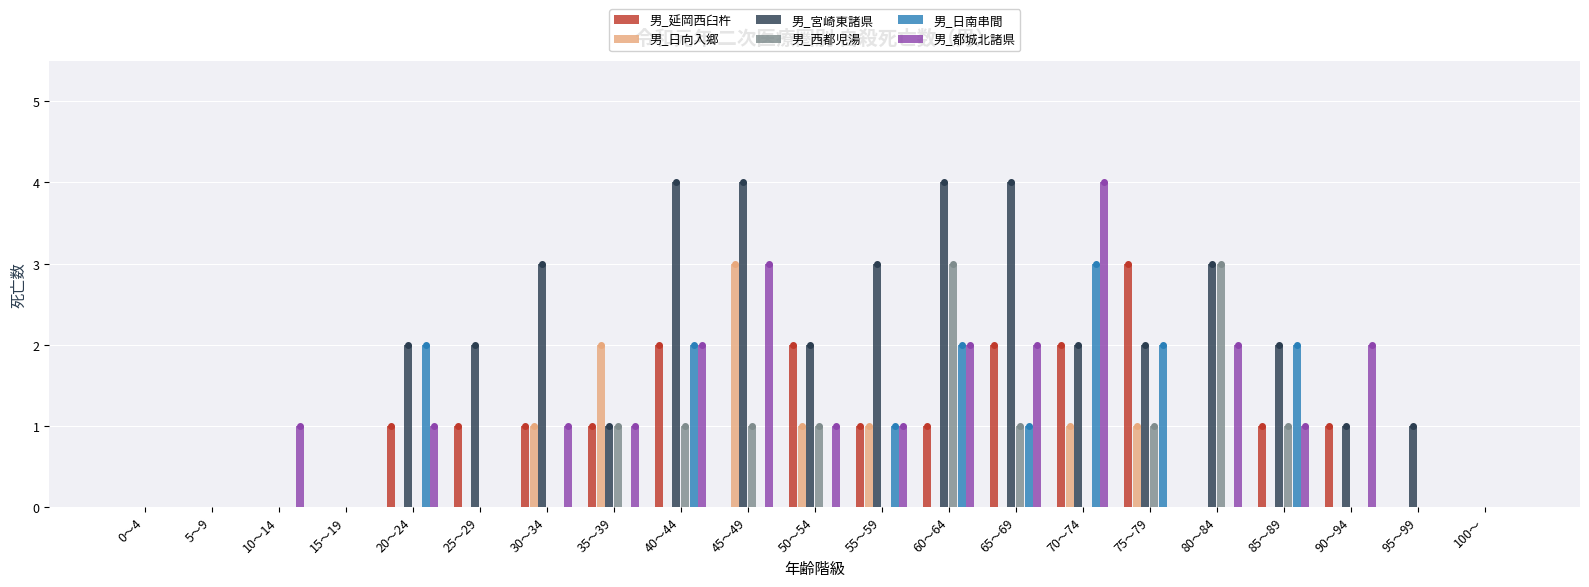

True or false: 男_西都児湯 has a value of 1 at 85～89.

True